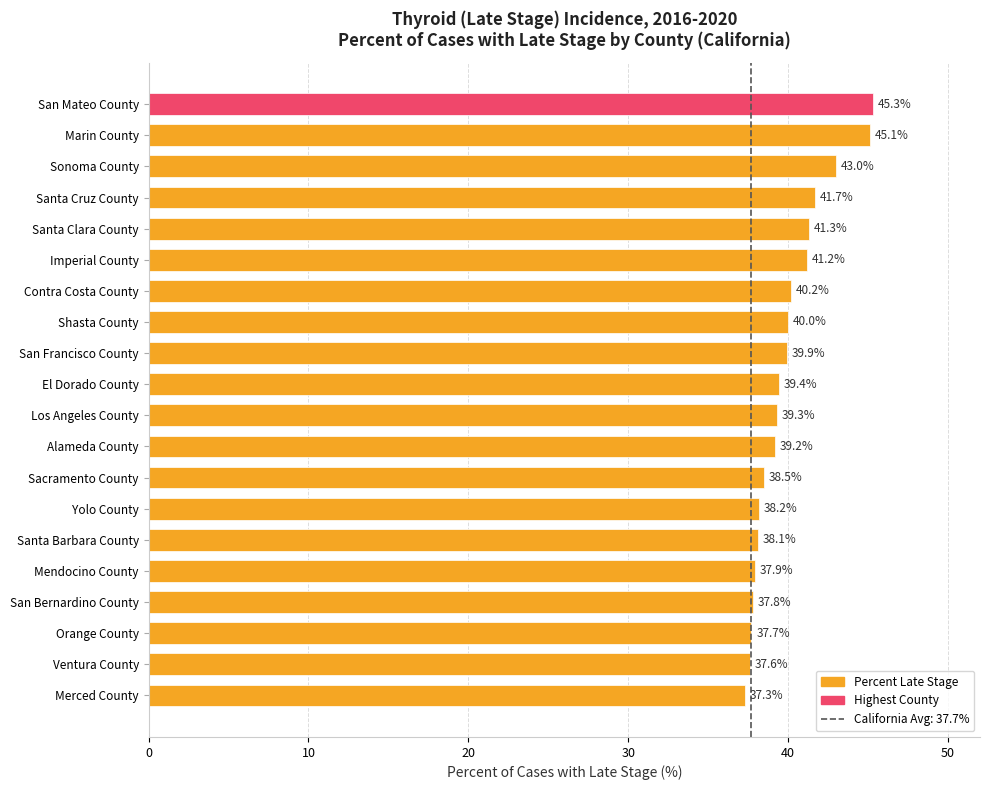

How many data points are less than 39?

8